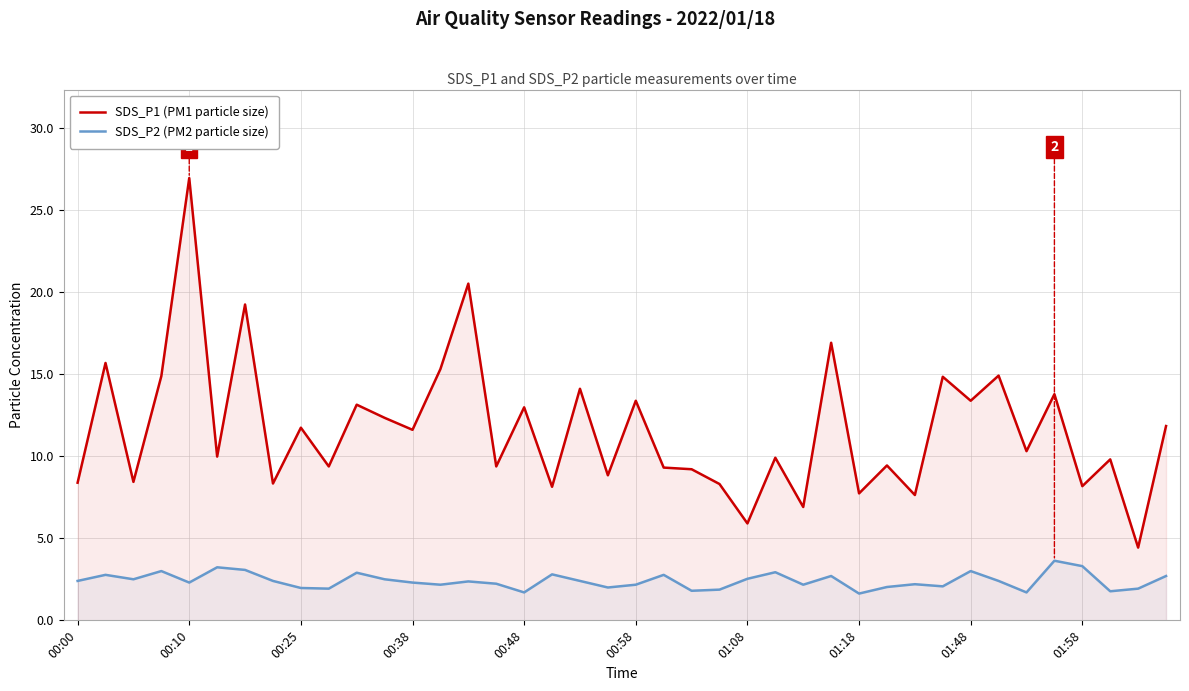

How many data points in SDS_P1 (PM1 particle size) are above 10?

20